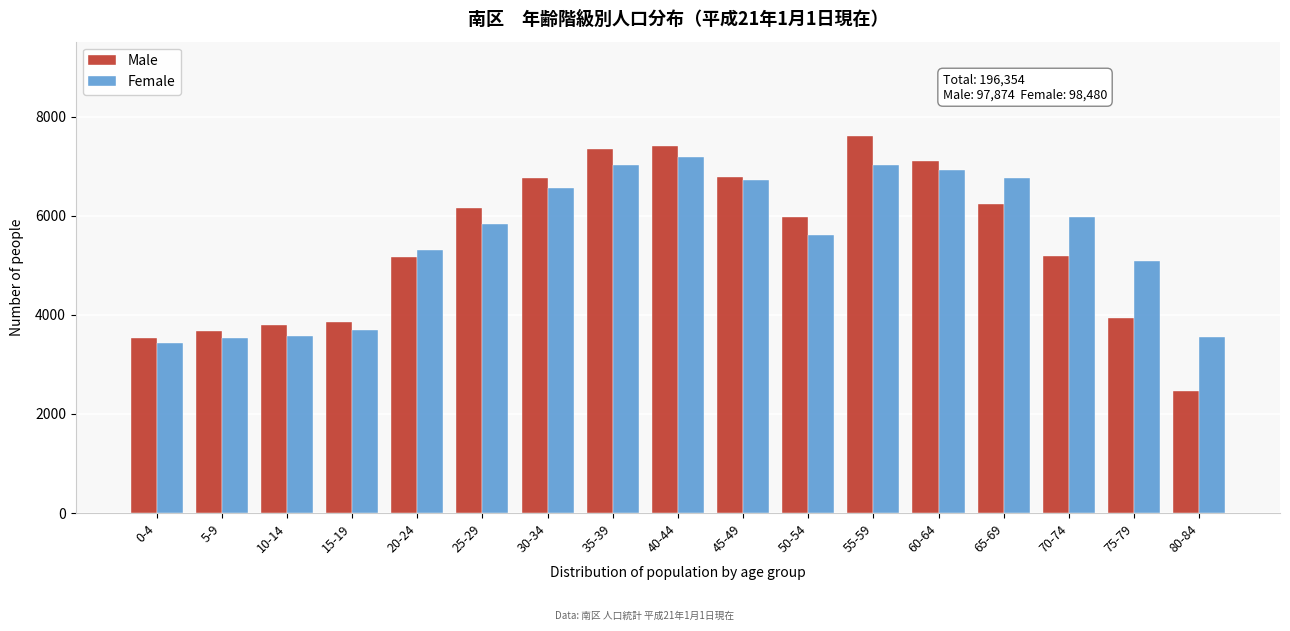

At which category does the chart reach its minimum across all series?

80-84